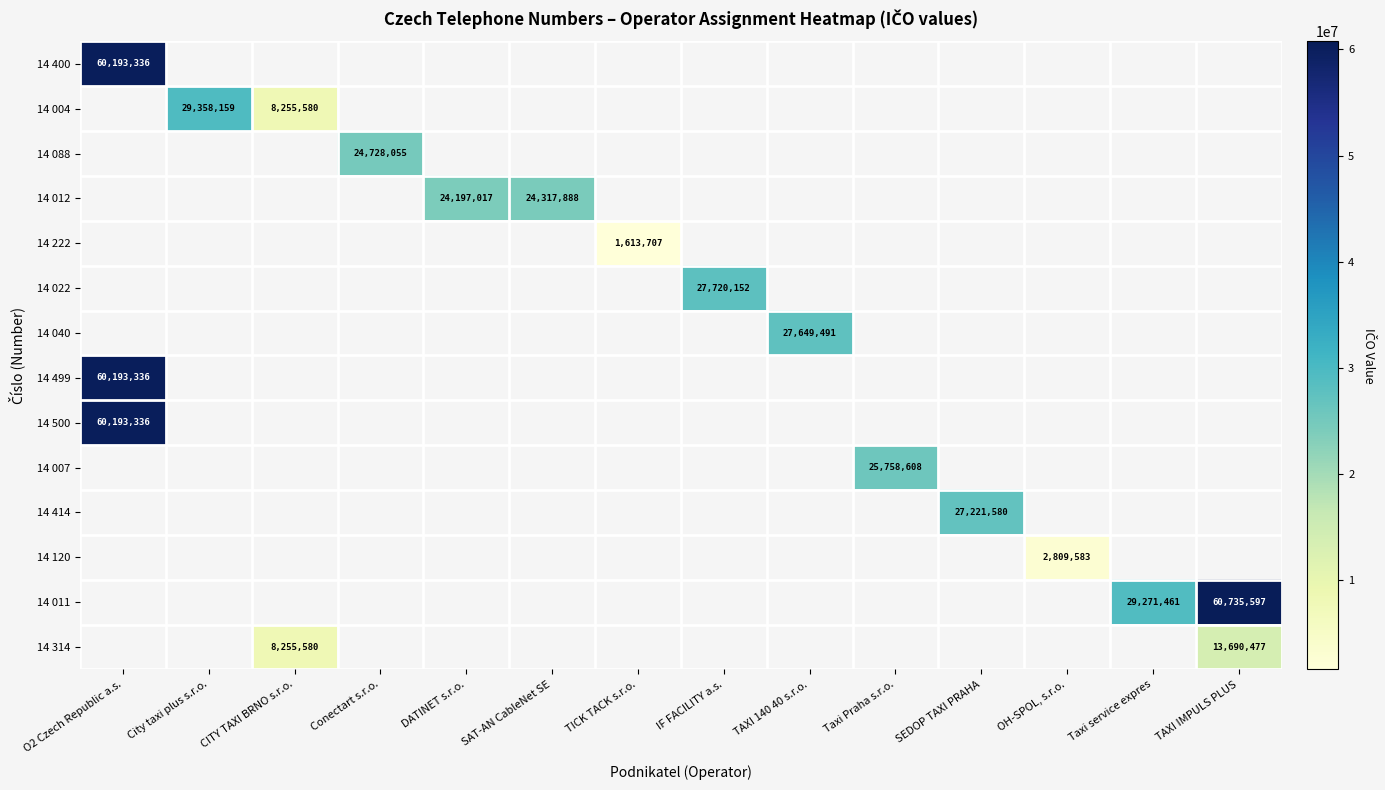

The 14 314 series shows 14069333 at CITY TAXI BRNO s.r.o.. True or false?

False